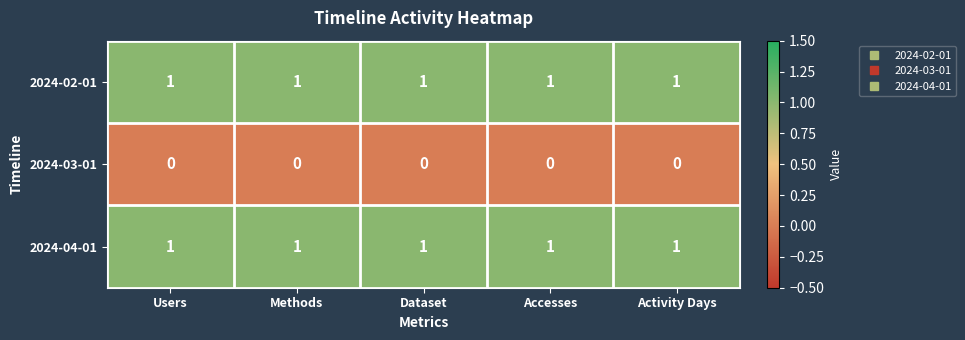

The value of 2024-03-01 at Users is 0. True or false?

True